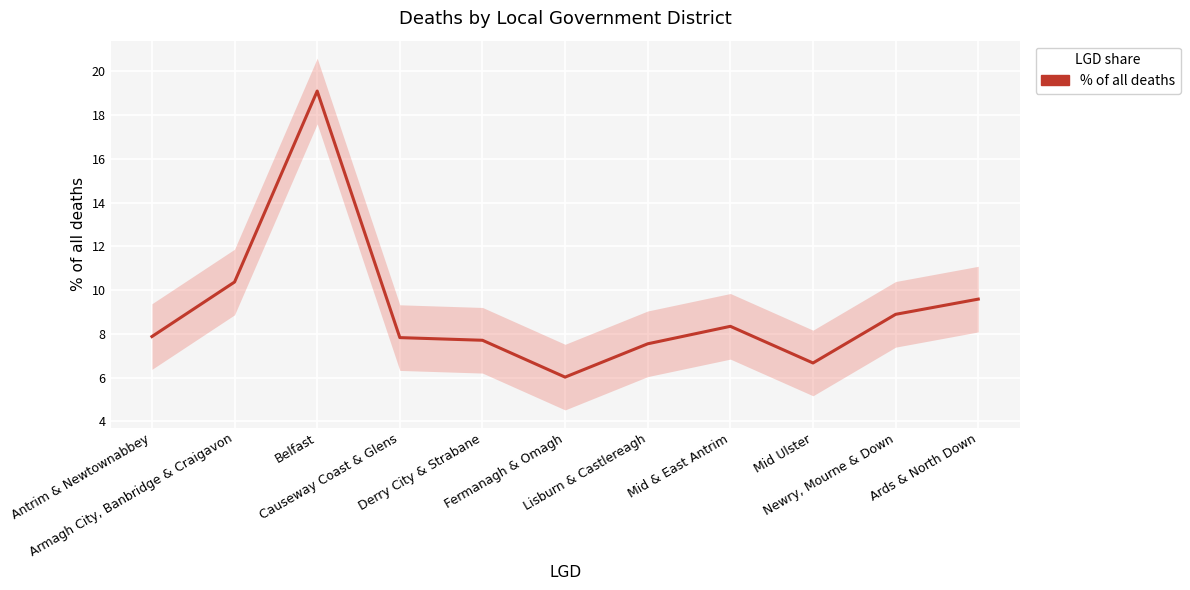

What is the change in value from Armagh City, Banbridge & Craigavon to Belfast?

+8.7